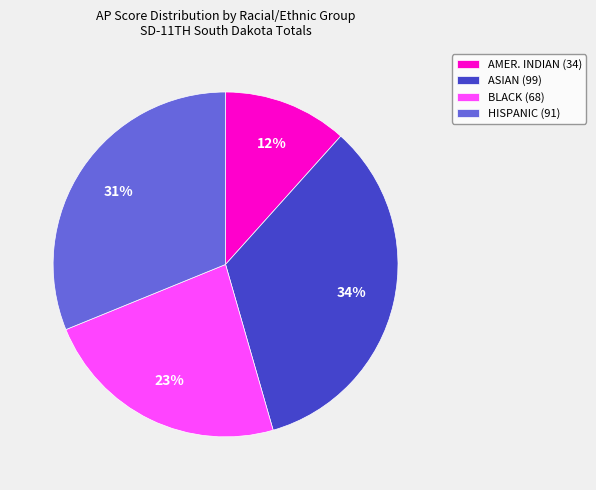

Which category has the biggest portion of the pie?

ASIAN (99)